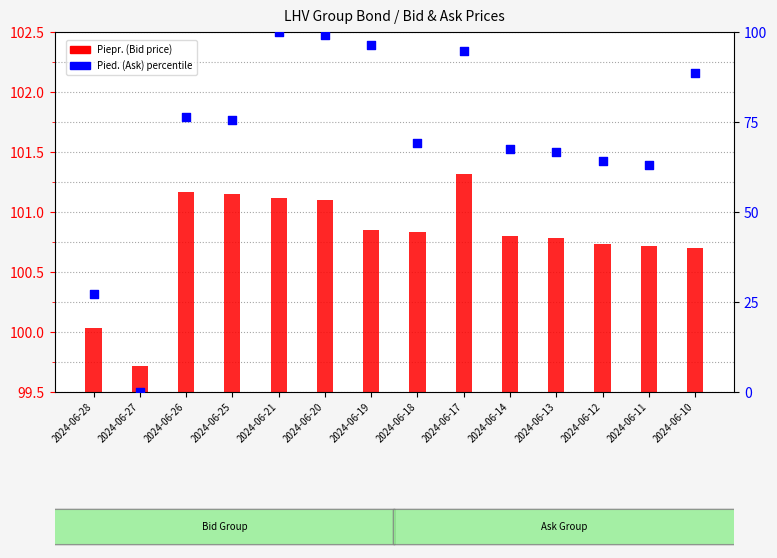

What is the total value across all series at 2024-06-14?

168.3